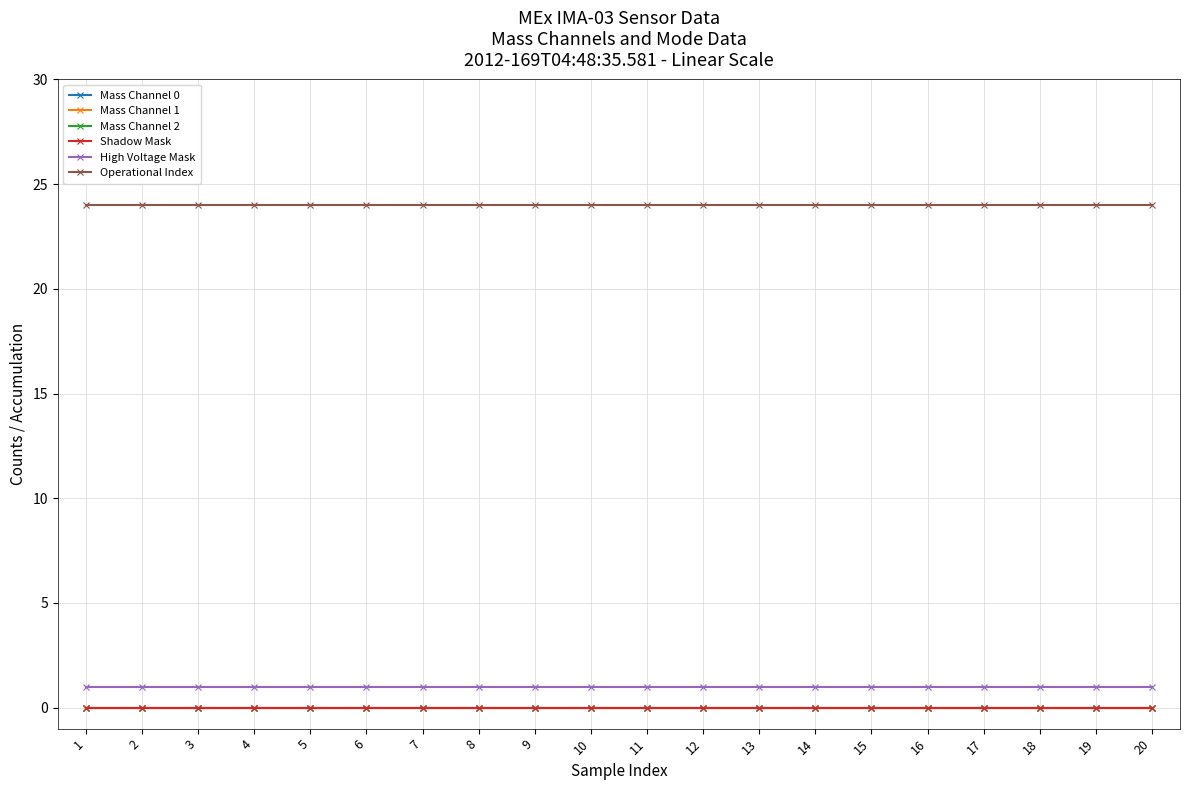

Does the chart have visible grid lines?

Yes